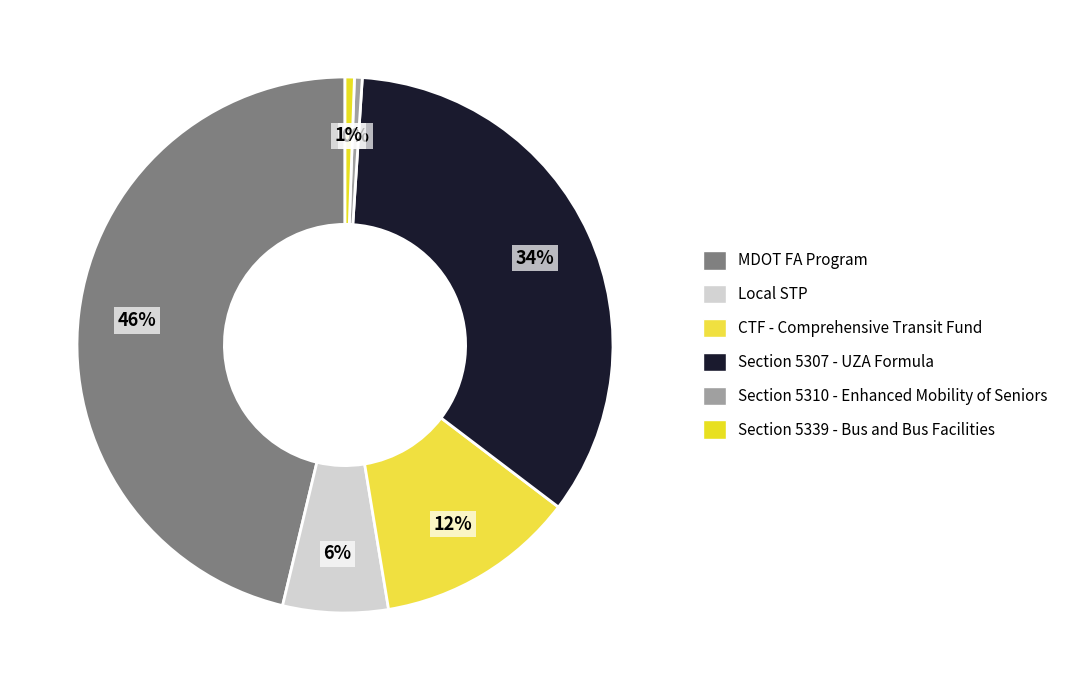

Count the number of slices in the pie.

6